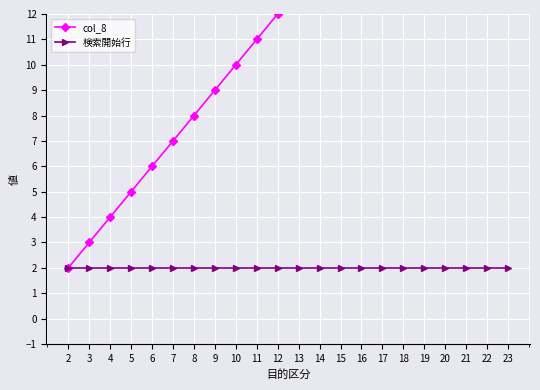

True or false: col_8 has more than 0 points higher than both neighbors.

False